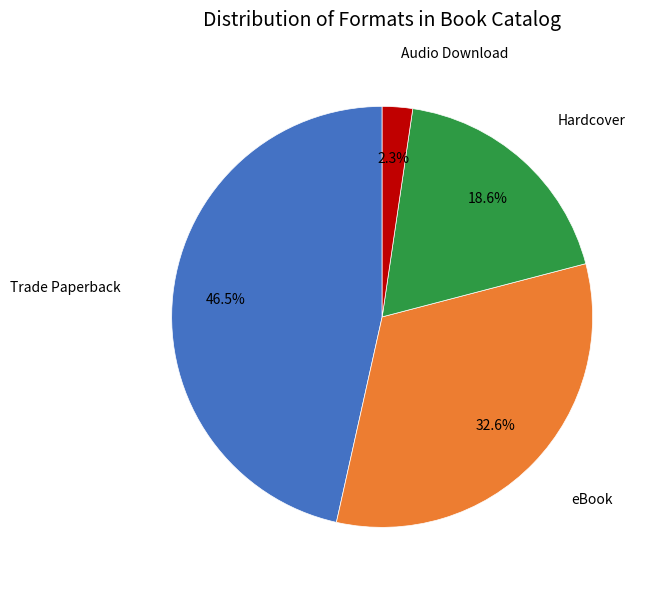

Does any single category account for the majority?

No